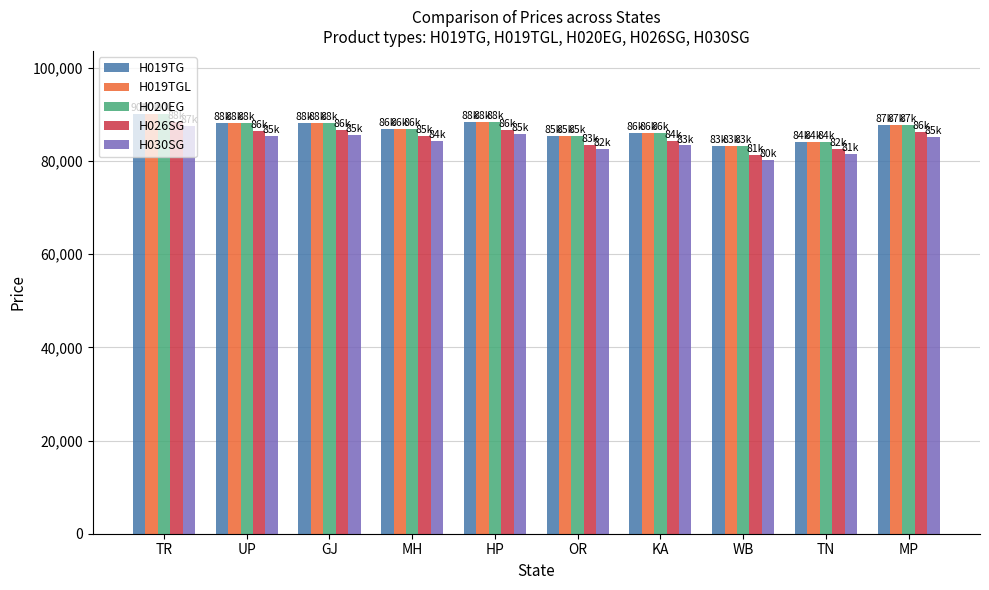

How many distinct data groups are displayed?

5